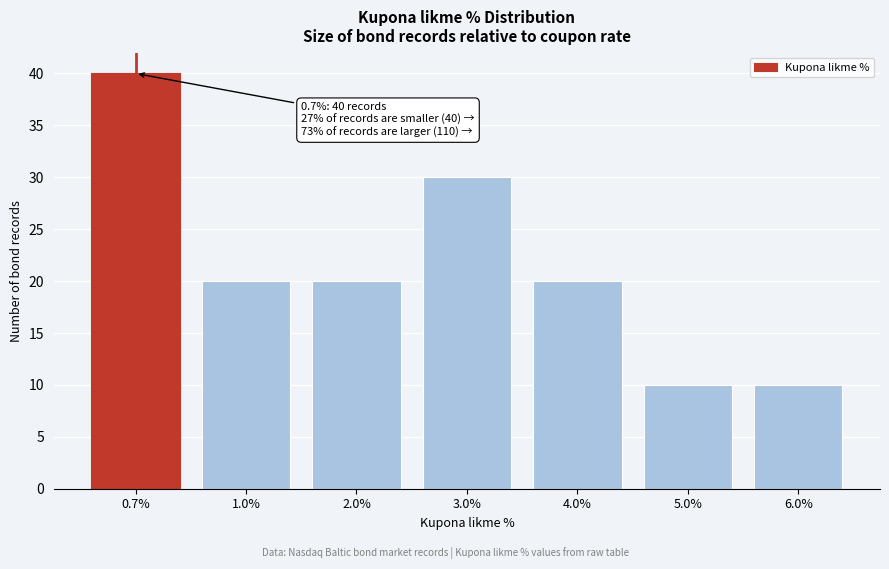

Reading left to right, extract all data points from this chart.

0.7%=40	1.0%=20	2.0%=20	3.0%=30	4.0%=20	5.0%=10	6.0%=10